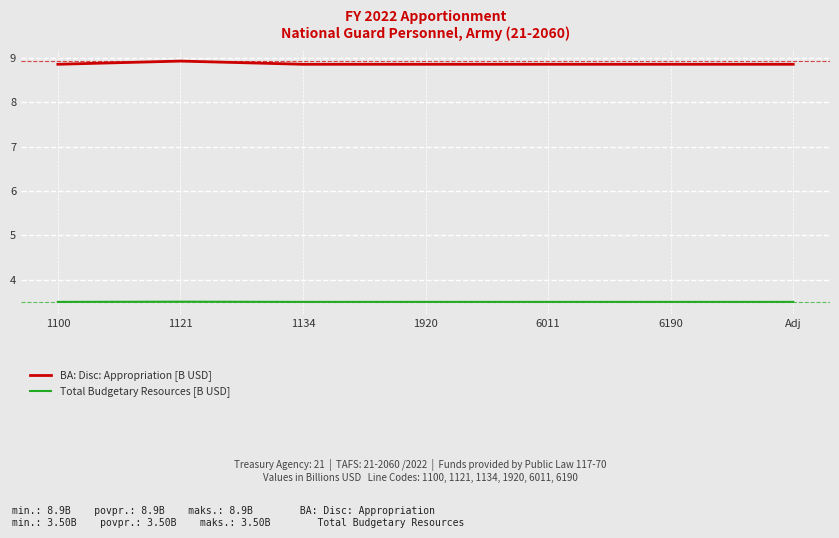

What position from the left is 1920?

4